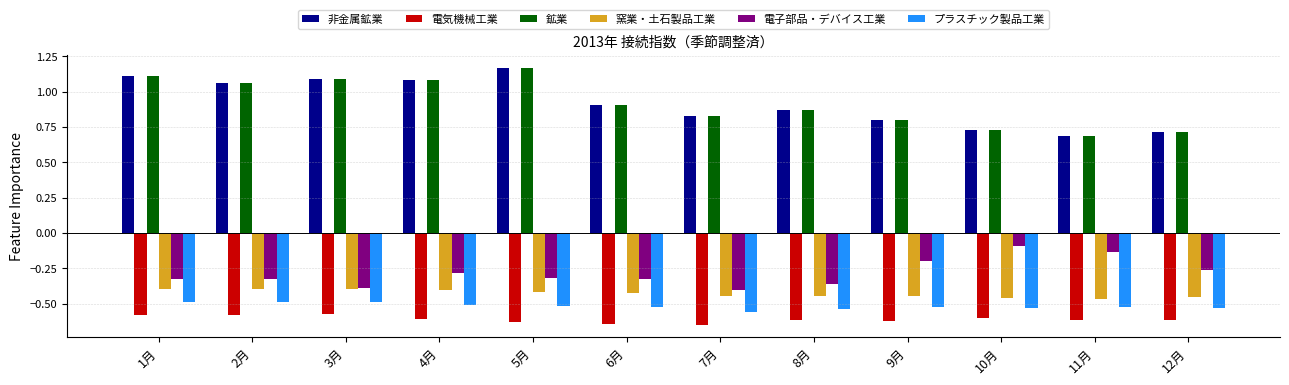

The 電子部品・デバイス工業 series shows -0.2 at 3月. True or false?

False